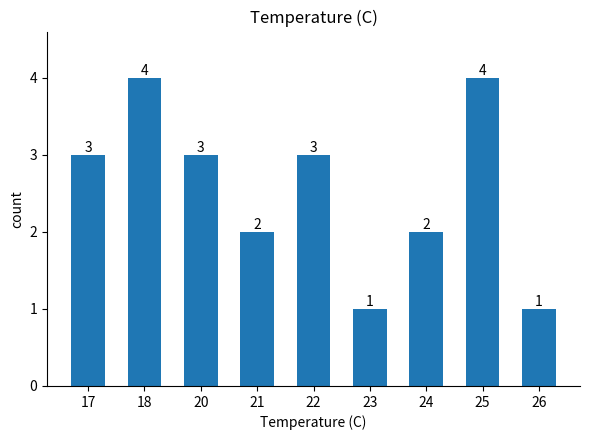

What is the ratio of the value at 18 to the value at 17?

1.3